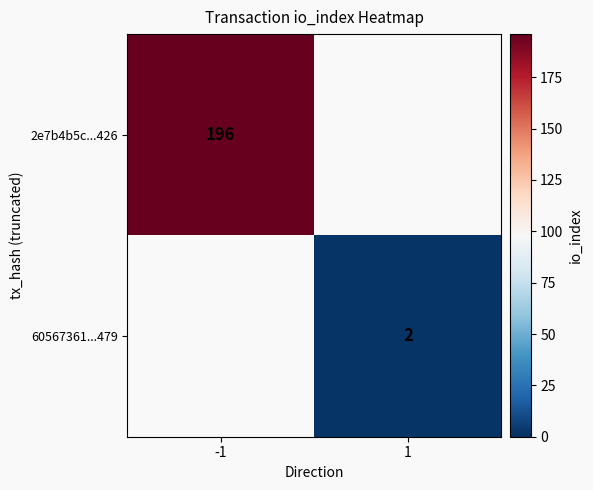

True or false: 60567361...479 has a value of 2 at 1.

True